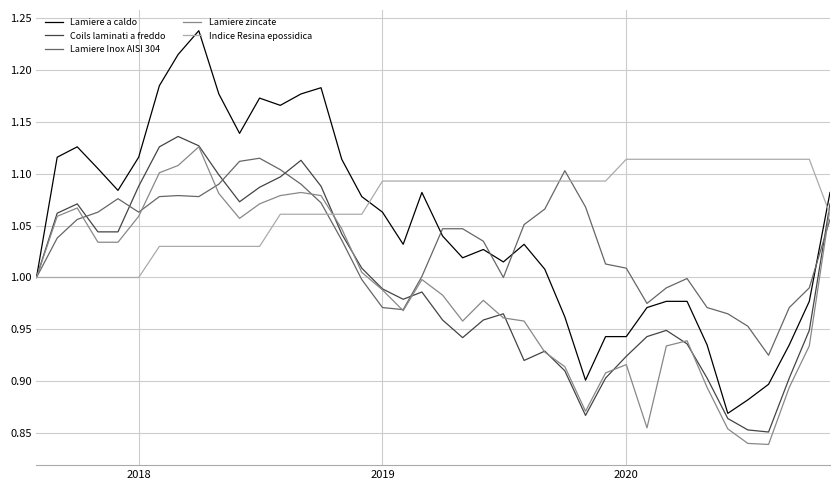

Which series has the widest spread of values?

Lamiere a caldo